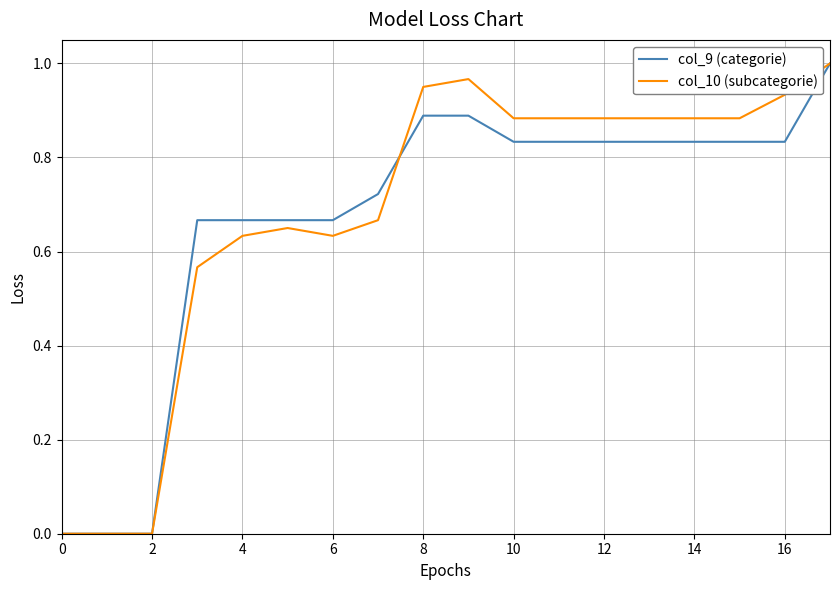

How many lines are shown in the chart?

2